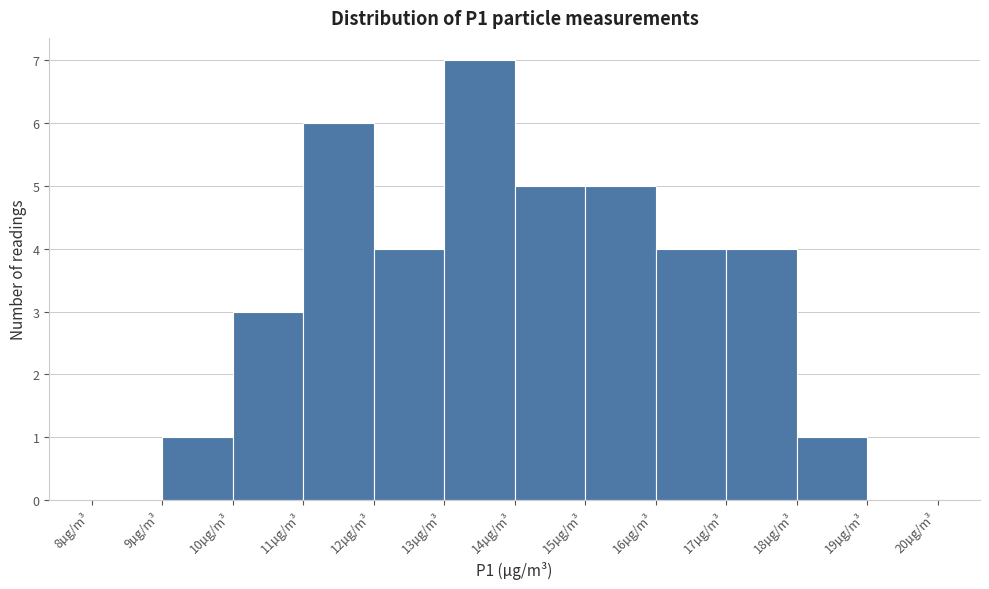

Over which range of the x-axis is the bar tallest?

13 to 14